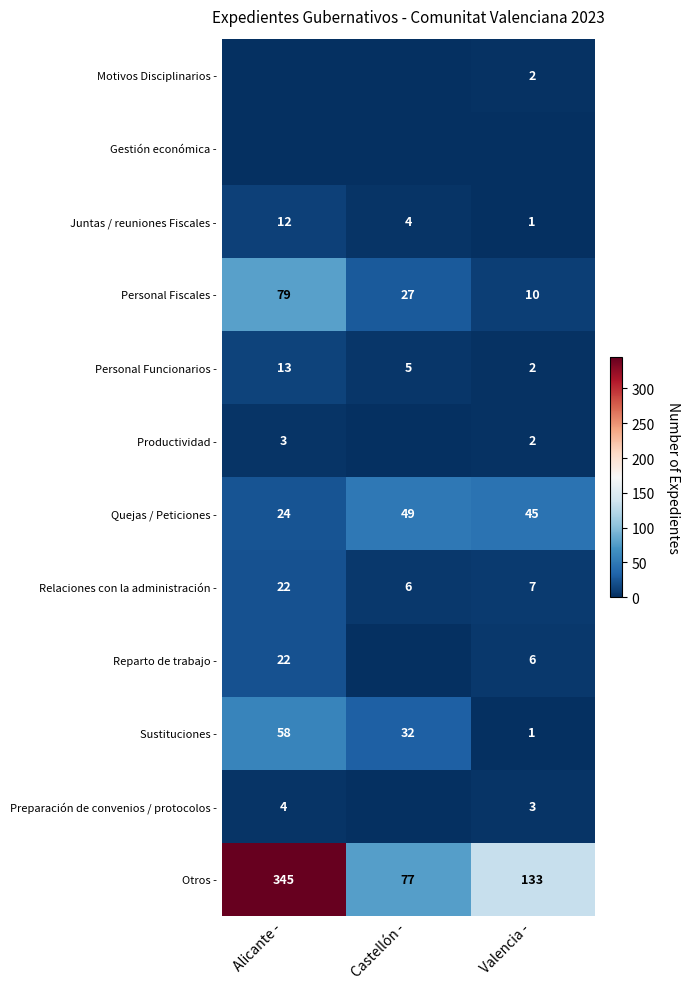

What is the difference between the Preparación de convenios / protocolos - values at Alicante - and Valencia -?

1